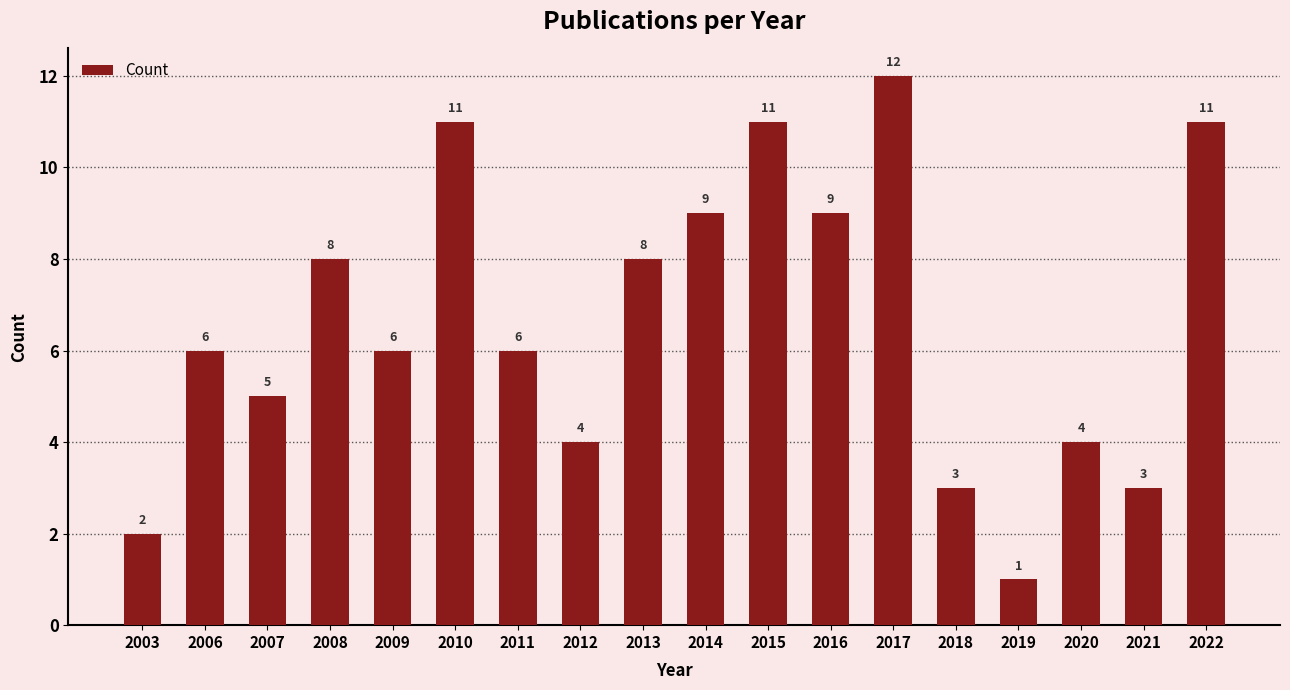

Count the number of categories in the chart.

18